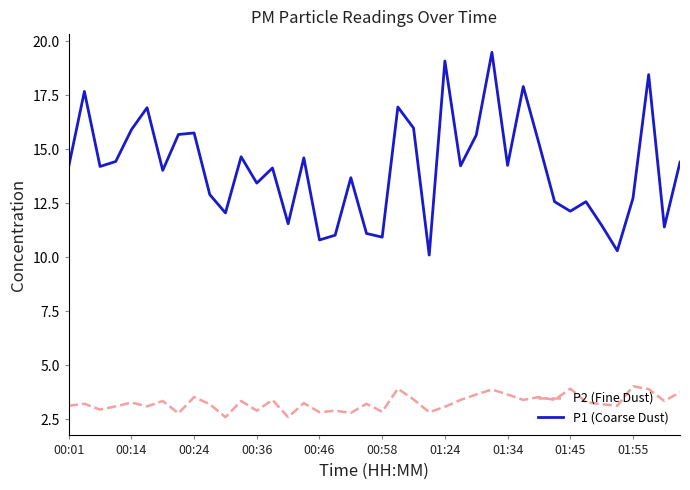

True or false: P1 (Coarse Dust) and P2 (Fine Dust) intersect in this chart.

False